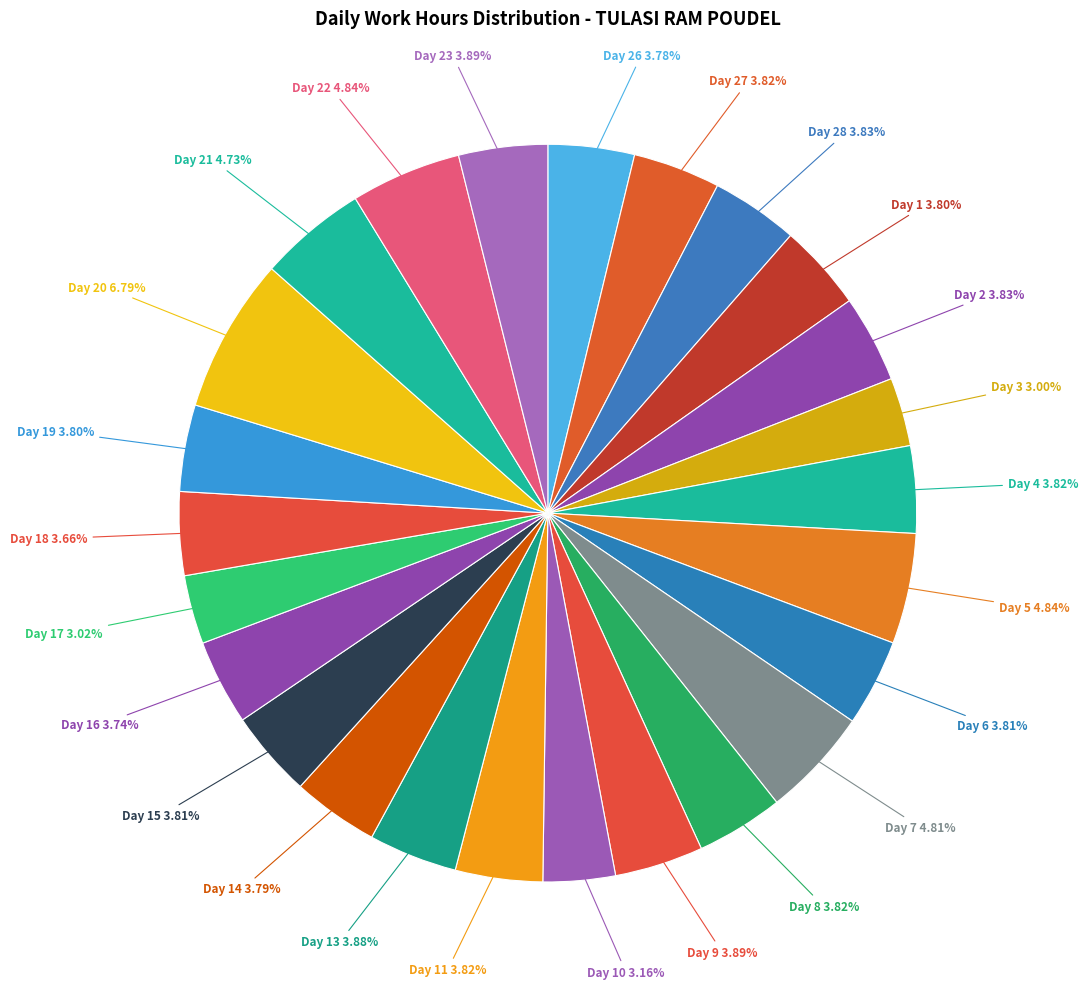

Count the number of slices in the pie.

25